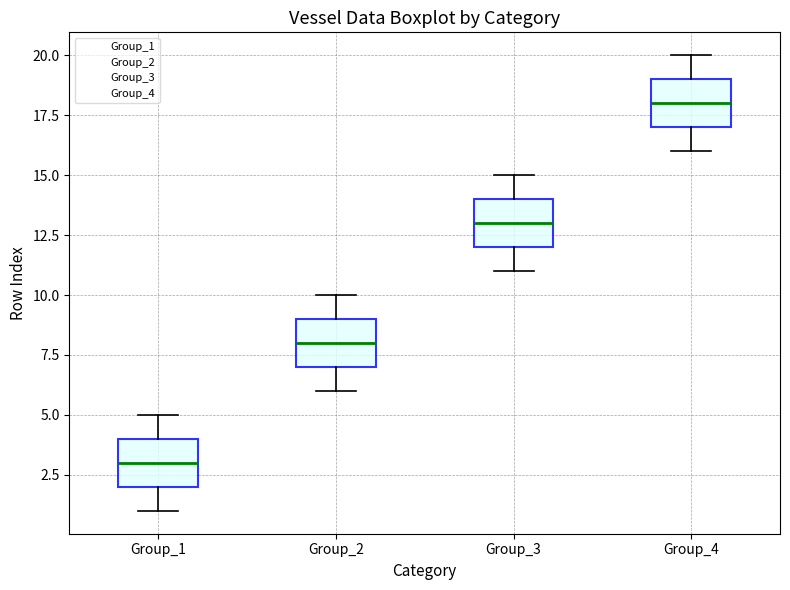

Where is the upper edge of the box for Group_1 on the y-axis? The values are not printed on the chart, so give them approximately, as read against the axis.

4